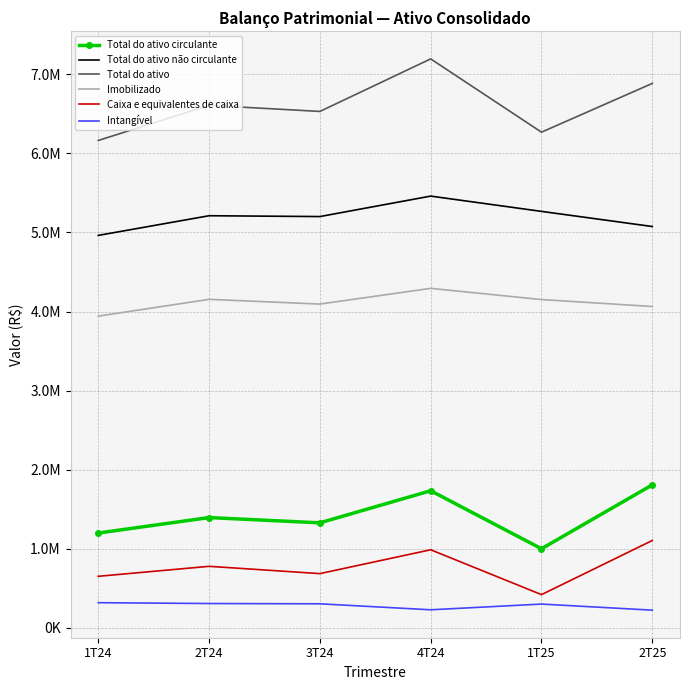

What is the value of the Caixa e equivalentes de caixa point at the 5th from the left?

421332